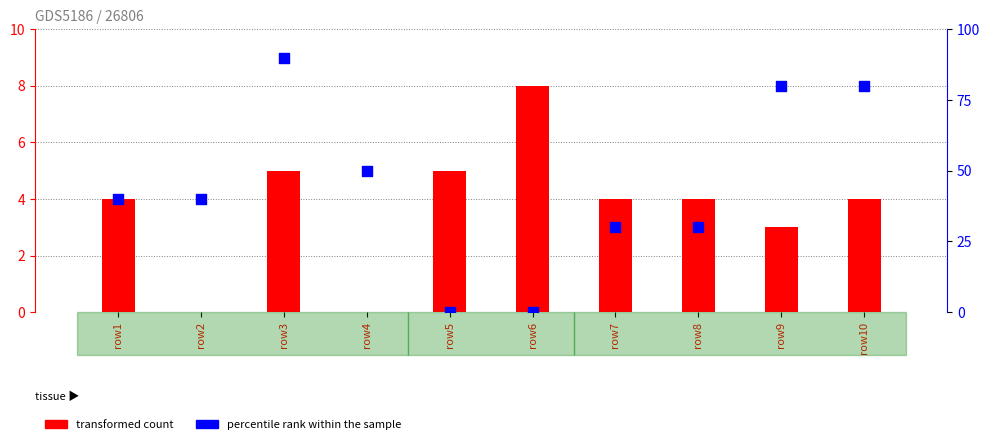

Is the value of percentile rank within the sample at row8 greater than the value of transformed count at row2?

Yes